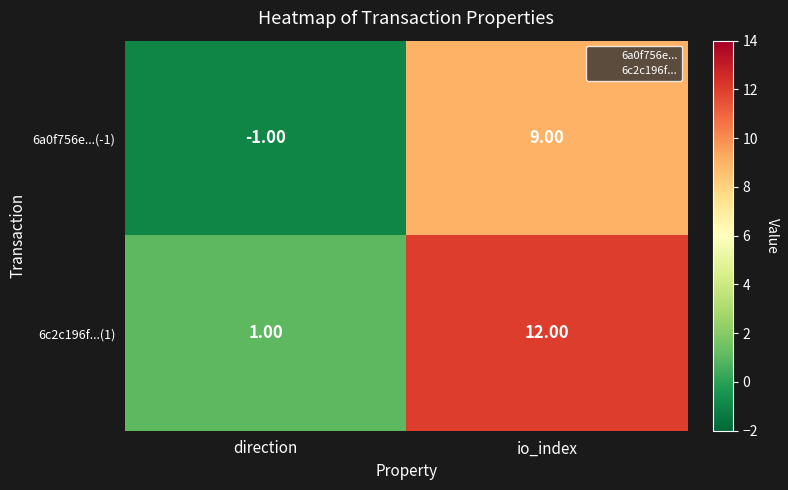

Rank the categories by 6c2c196f...(1) value from lowest to highest.

direction, io_index